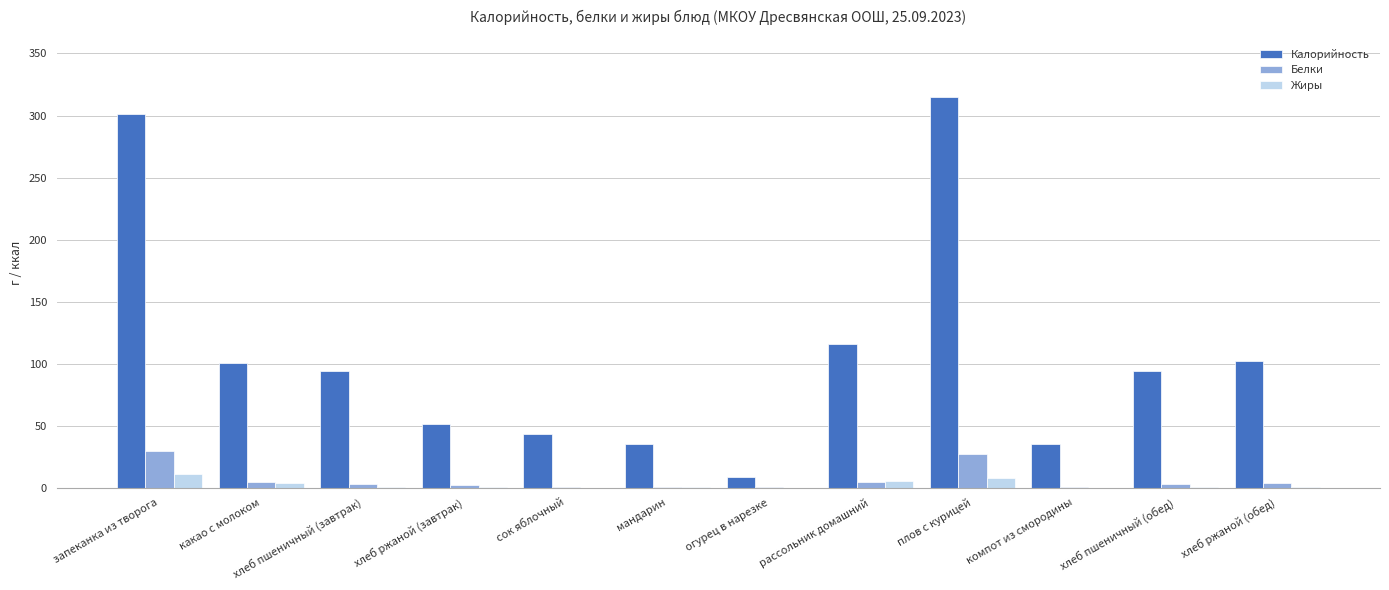

How many series are shown in this chart?

3